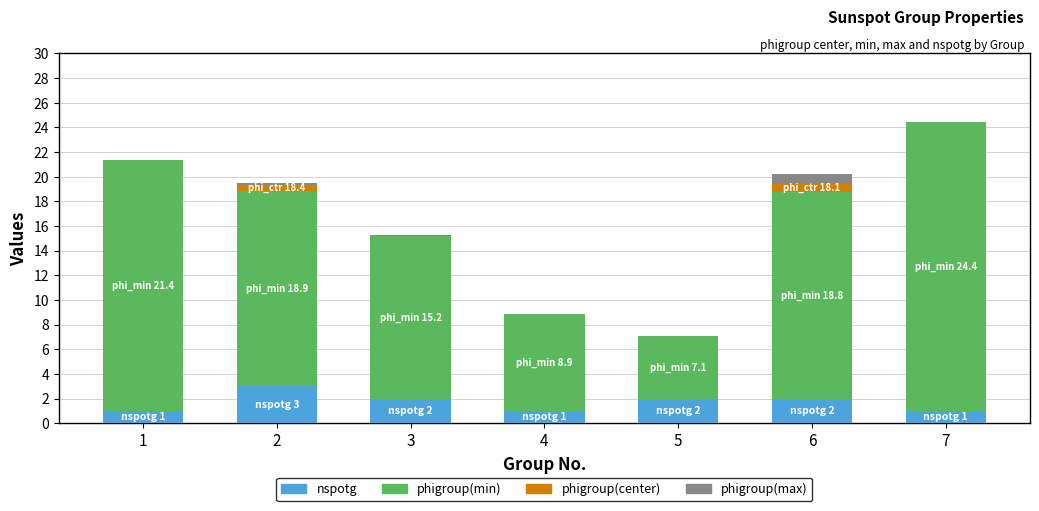

What is the total value across all series at 7?

24.4